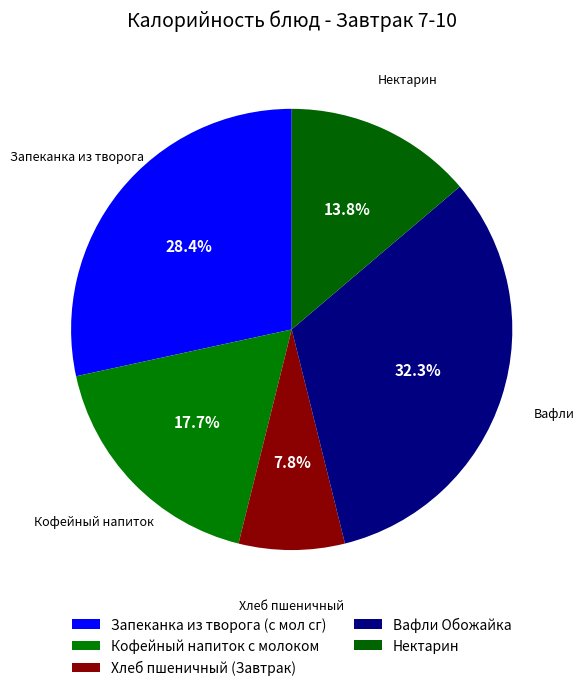

Is it true that Хлеб пшеничный (Завтрак) is 17% of the pie?

False